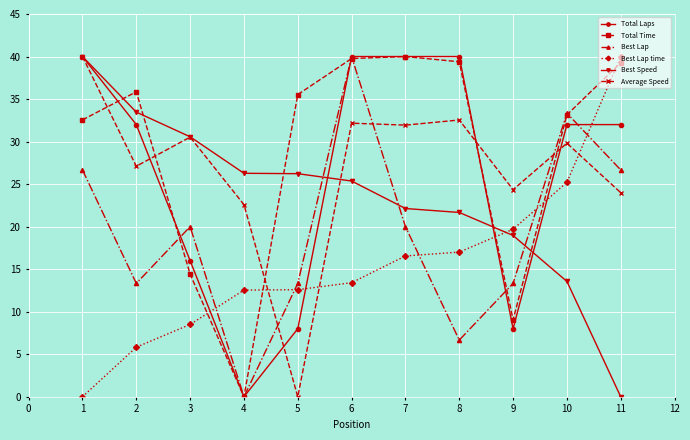

True or false: Best Lap time has more than 1 points higher than both neighbors.

False